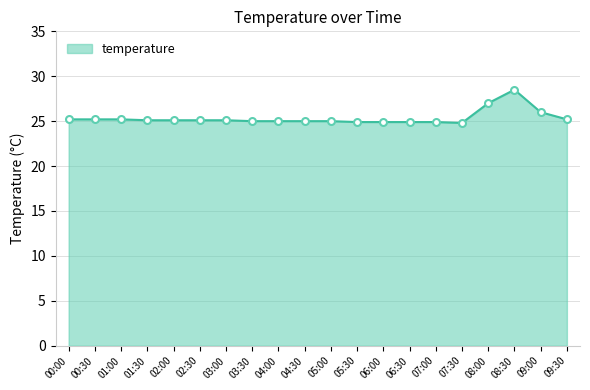

Is it true that the value at 02:30 is 25.1?

True